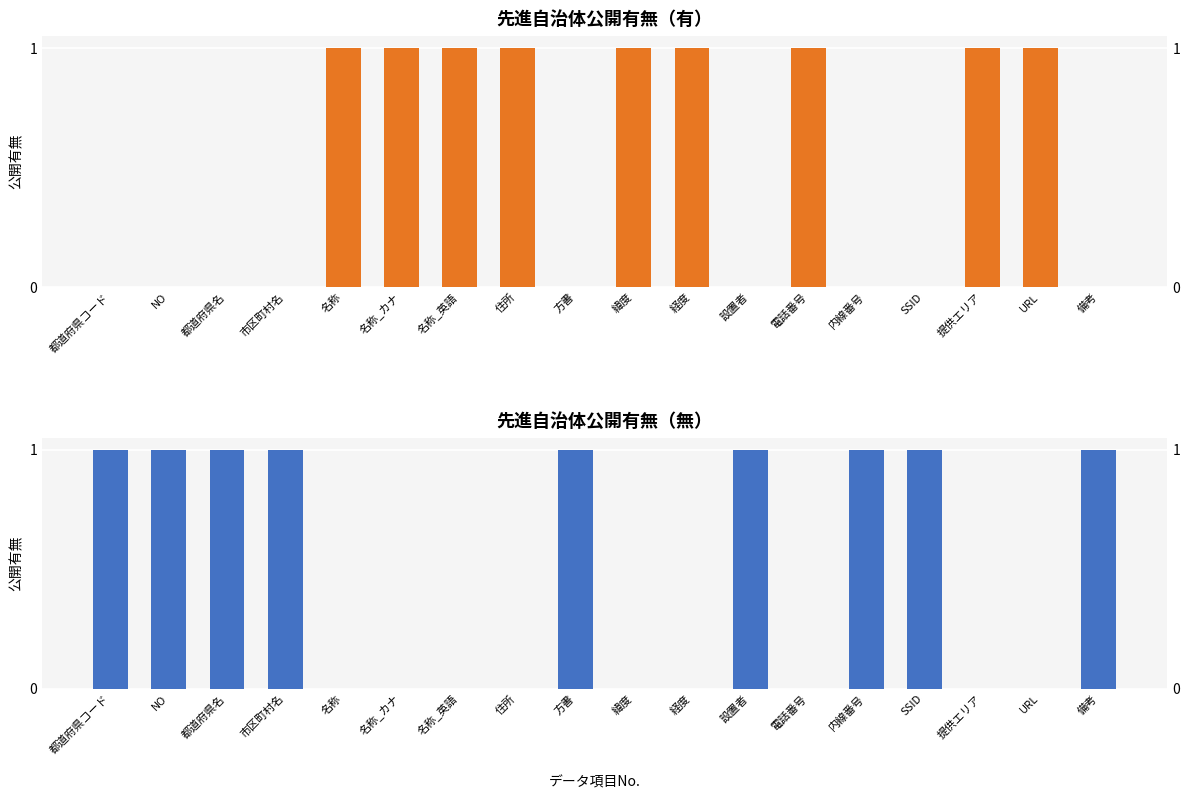

How many data points in 無 are less than 1?

9